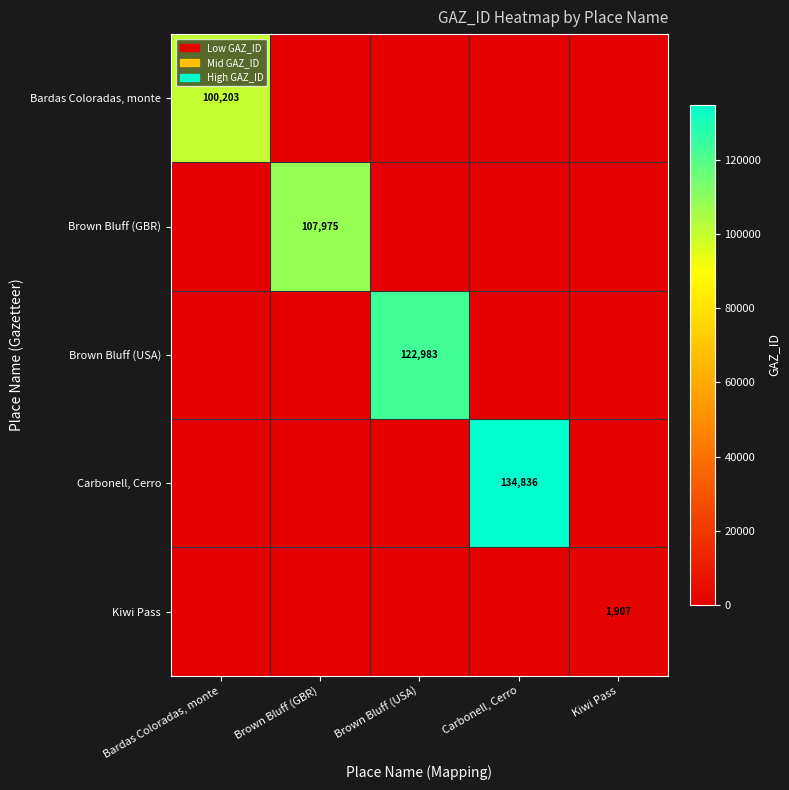

Is it true that Brown Bluff (USA) equals 200357 at Brown Bluff (USA)?

False